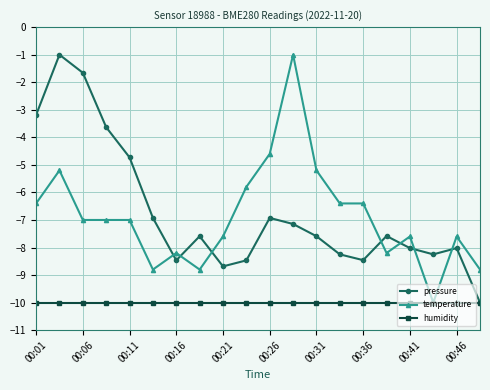

In pressure, how many points are higher than both neighbors (excluding endpoints)?

5